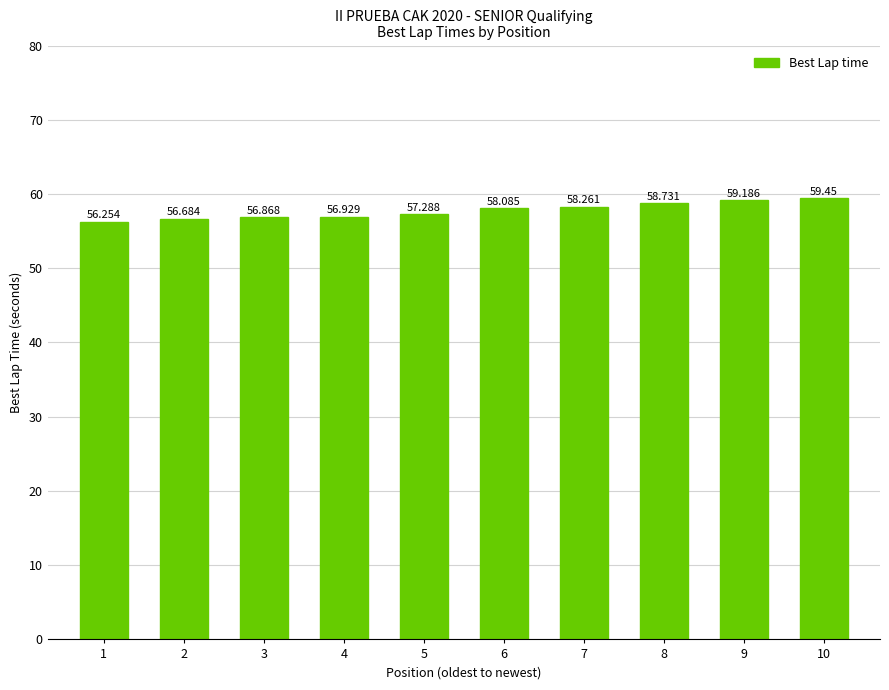

How many bars are there in total?

10